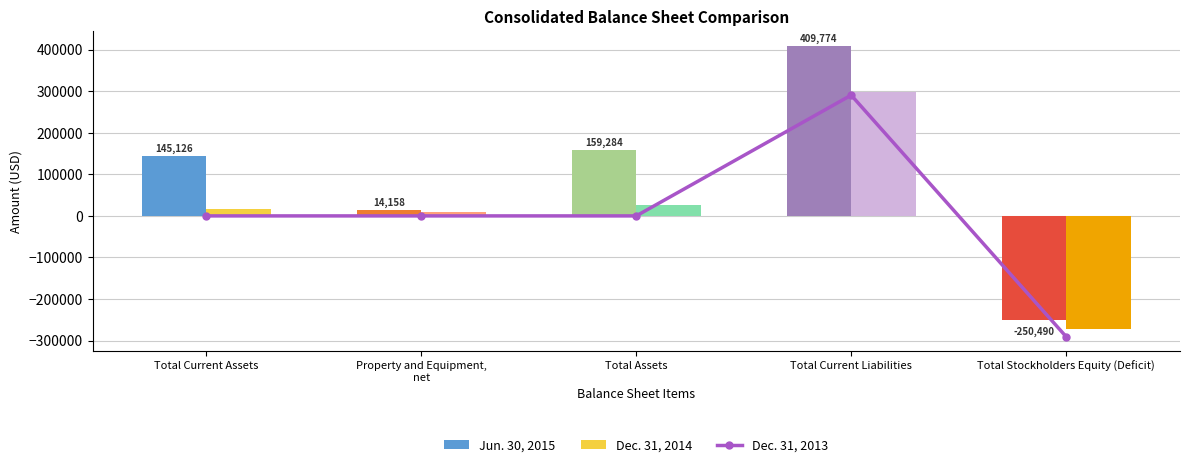

Are the bars horizontal?

No